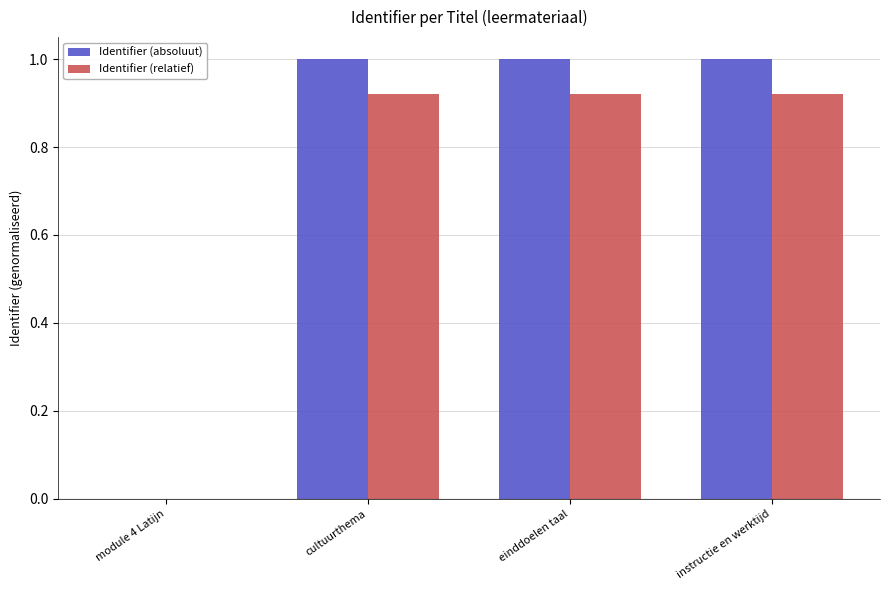

Which series changed the most between module 4 Latijn and einddoelen taal?

Identifier (absoluut)